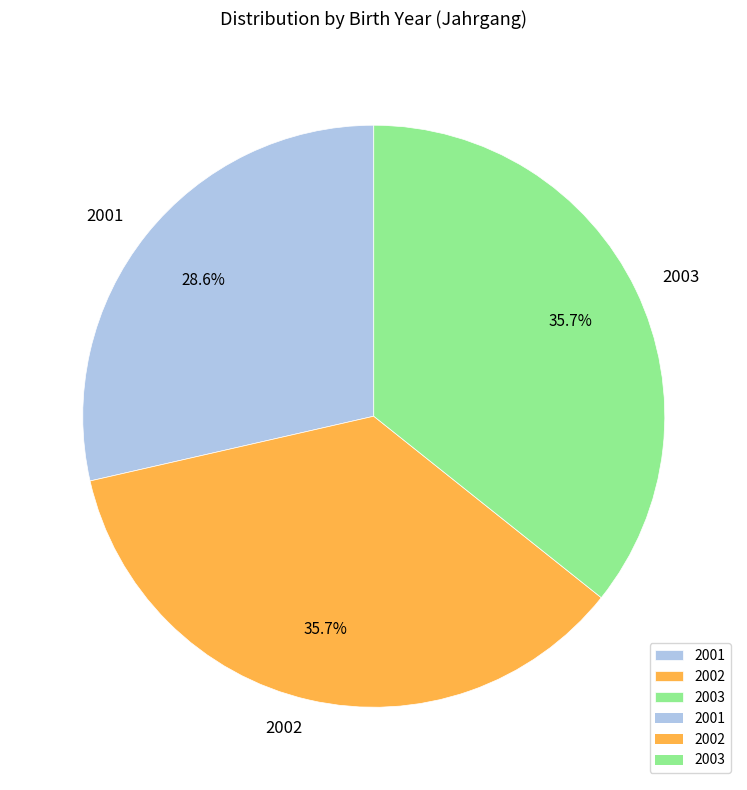

To the nearest percent, what is the difference between the largest and smallest slice percentages?

7%